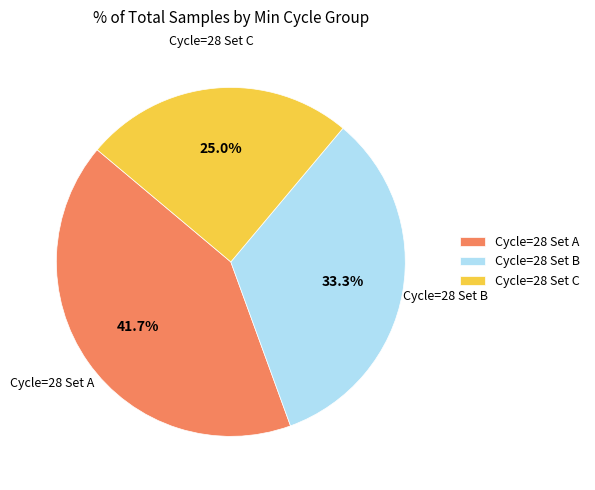

Which slice is the largest?

Cycle=28 Set A